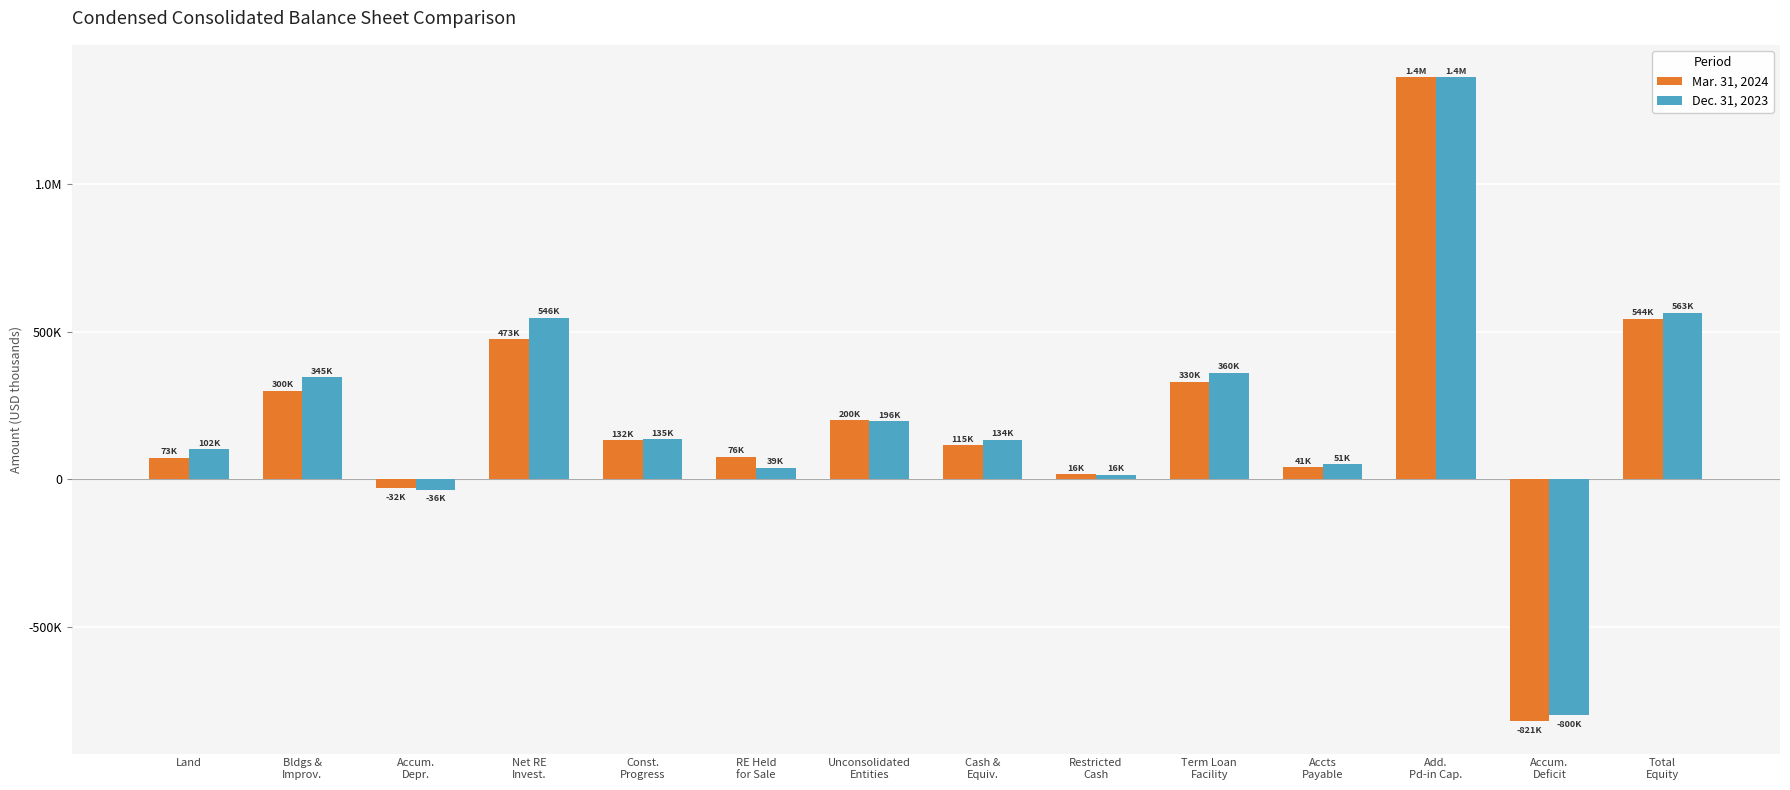

Reading right to left, extract all data points from this chart.

Mar. 31, 2024: Total
Equity=543598	Accum.
Deficit=-820552	Add.
Pd-in Cap.=1362386	Accts
Payable=40970	Term Loan
Facility=330000	Restricted
Cash=15883	Cash &
Equiv.=114875	Unconsolidated
Entities=199810	RE Held
for Sale=75574	Const.
Progress=132210	Net RE
Invest.=473406	Accum.
Depr.=-31514	Bldgs &
Improv.=300148	Land=72562
Dec. 31, 2023: Total
Equity=563164	Accum.
Deficit=-800342	Add.
Pd-in Cap.=1361742	Accts
Payable=50700	Term Loan
Facility=360000	Restricted
Cash=15699	Cash &
Equiv.=134001	Unconsolidated
Entities=196437	RE Held
for Sale=39332	Const.
Progress=135305	Net RE
Invest.=546342	Accum.
Depr.=-36025	Bldgs &
Improv.=344972	Land=102090